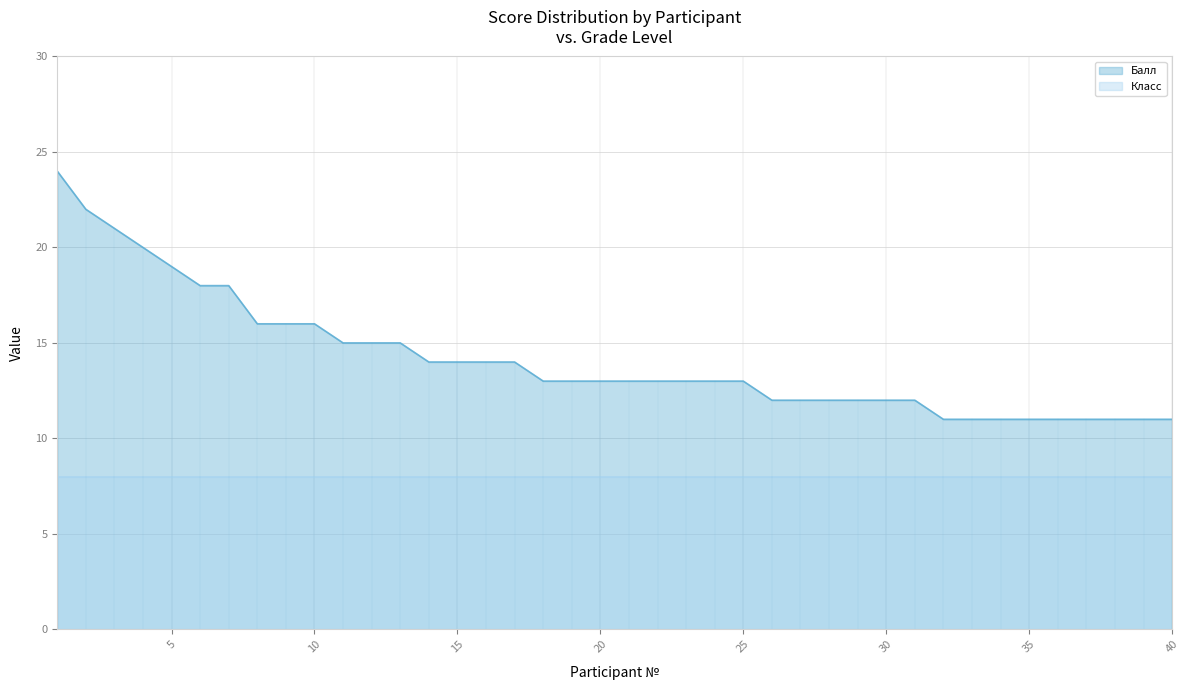

What is the maximum value shown in the chart?

24